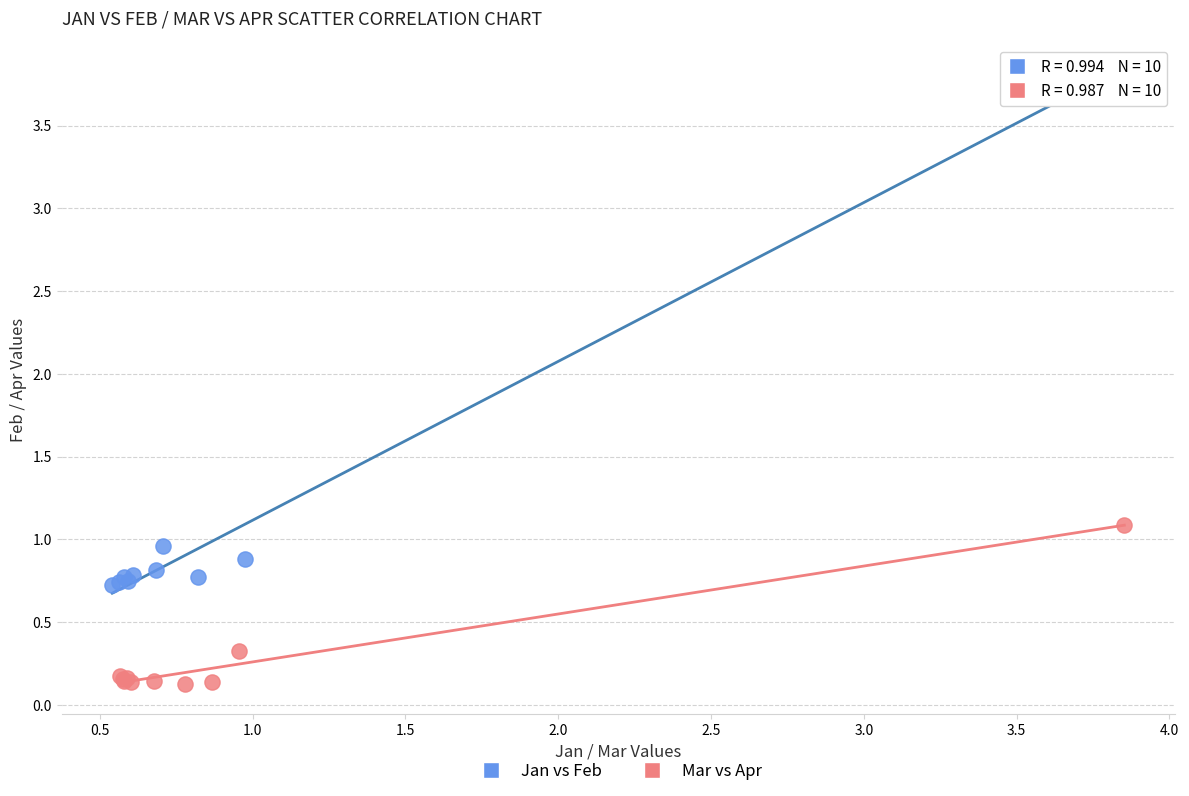

Which series has the widest spread of Y values?

Jan vs Feb